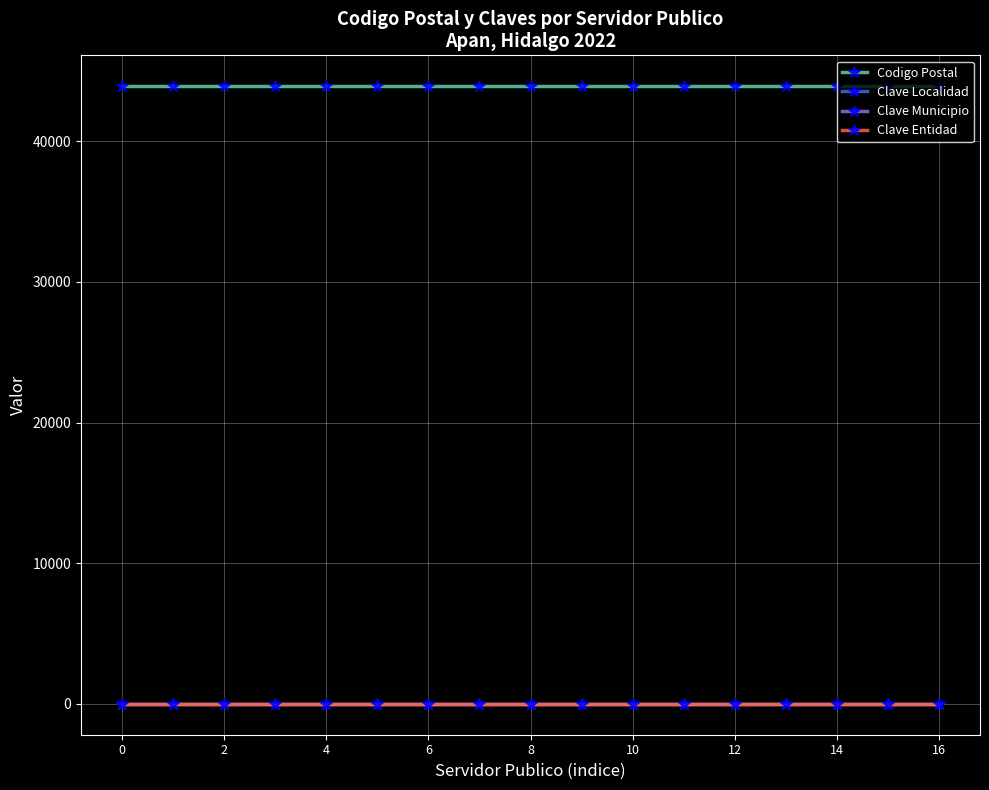

What is the label of the 7th point from the right?

10